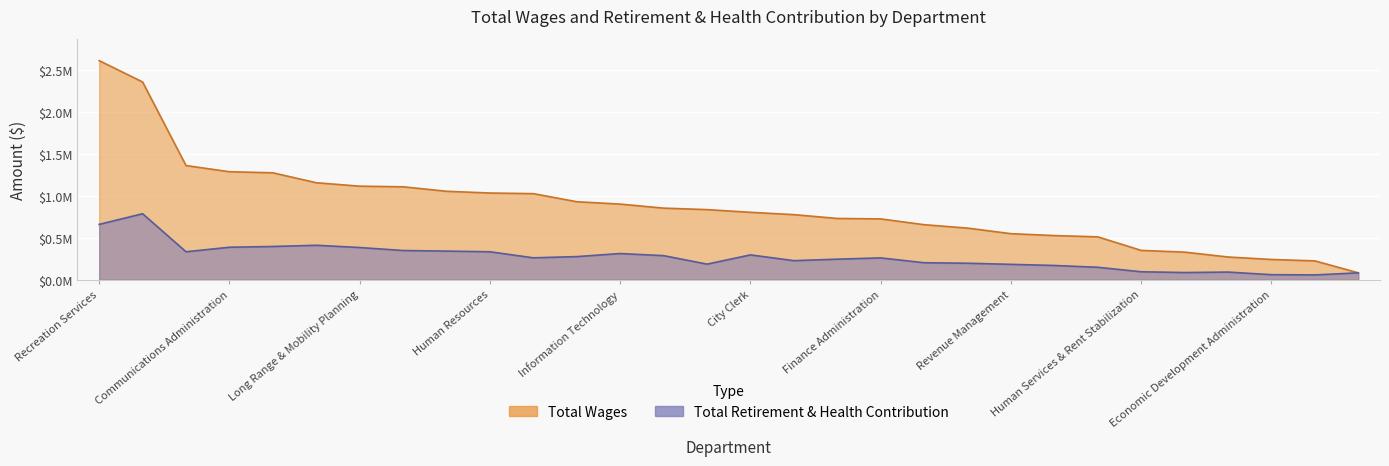

Rank the series by their average value, from highest to lowest.

Total Wages, Total Retirement & Health Contribution